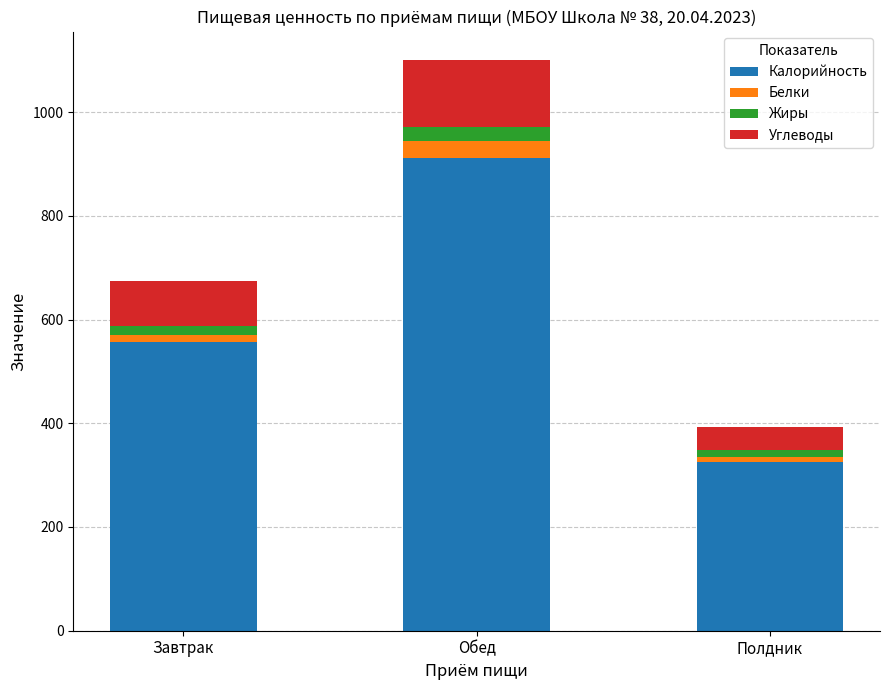

At which category is the sum across all series the highest?

Обед